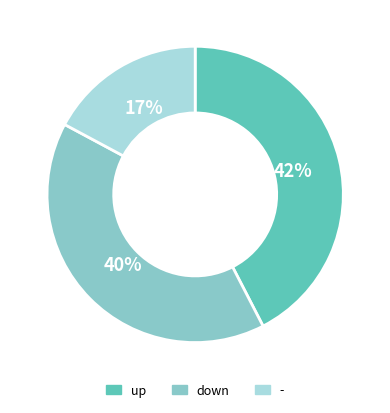

Approximately how many times larger is the value at down compared to -?

2.4